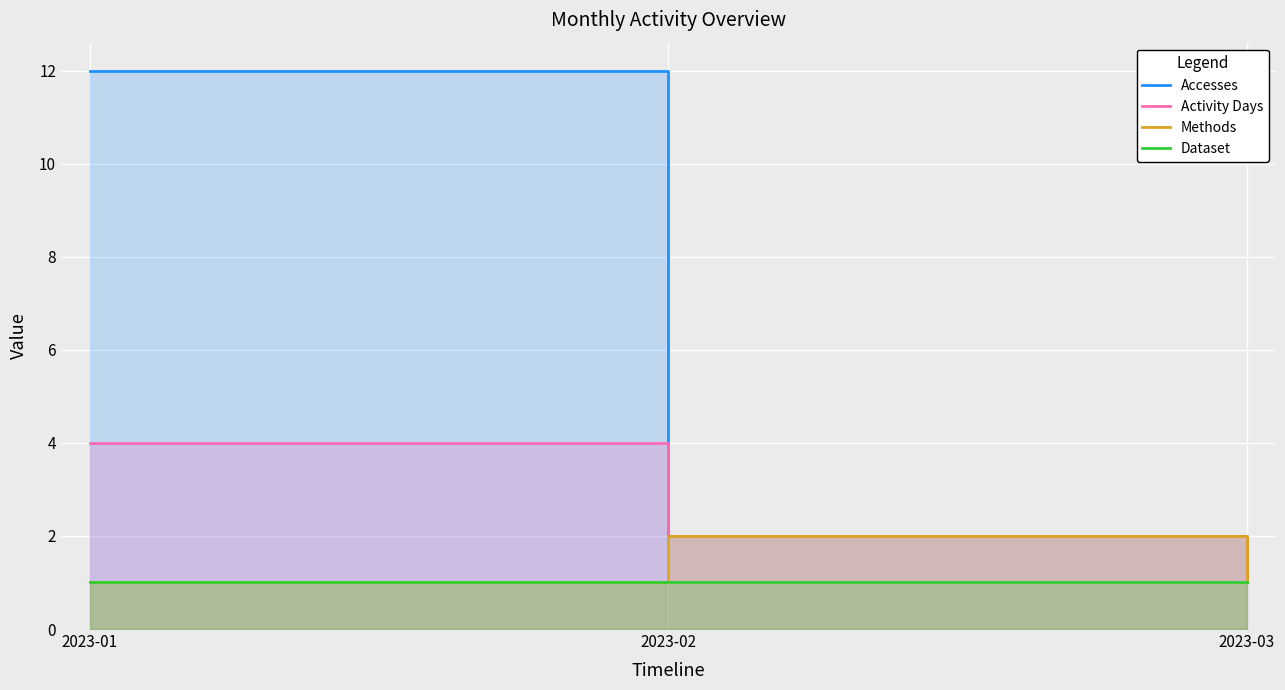

What is the maximum value for Accesses?

12